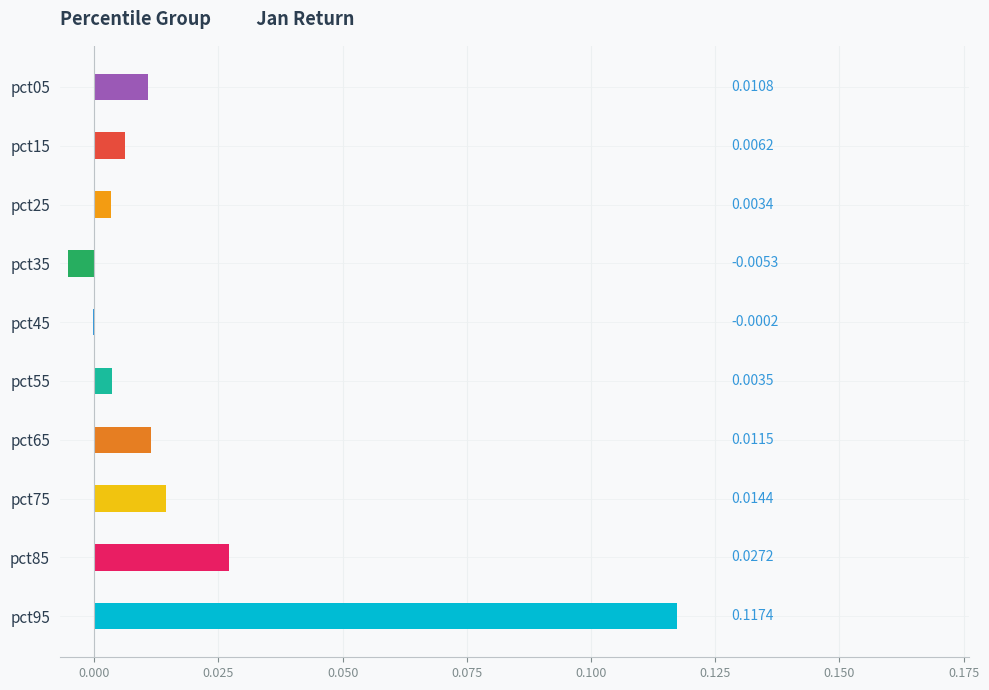

Which label corresponds to the largest value in the chart?

pct95